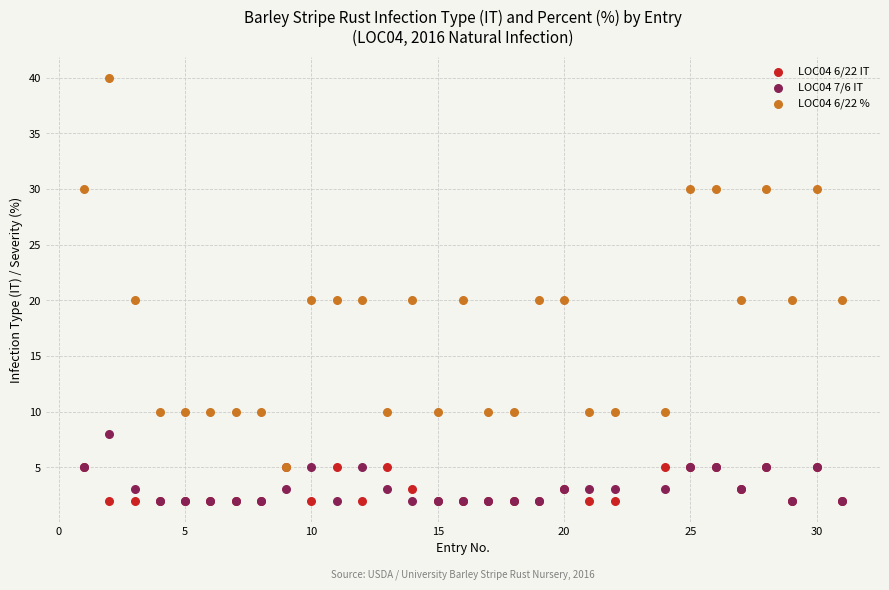

What are all the series names shown in the legend?

LOC04 6/22 IT, LOC04 7/6 IT, LOC04 6/22 %